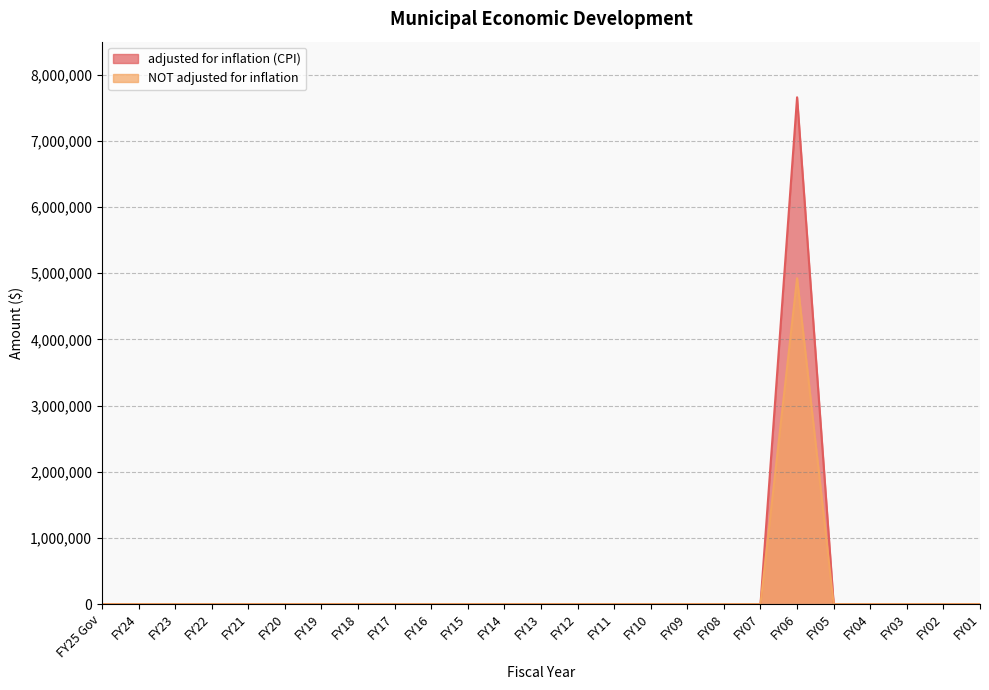

What is the average value of the adjusted for inflation (CPI) series?

306381